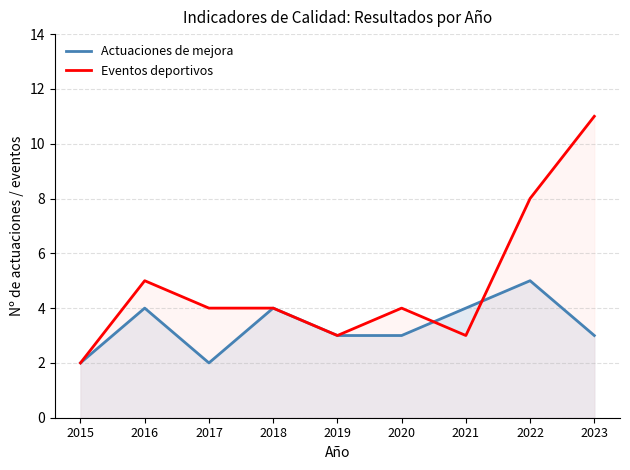

Where is Eventos deportivos nearest to the value 6?

2016